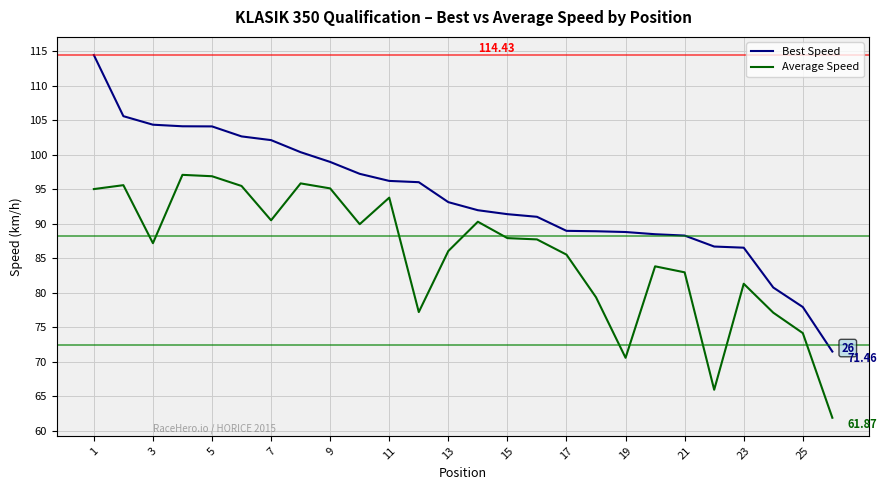

Rank the series by their maximum value, from highest to lowest.

Best Speed, Average Speed